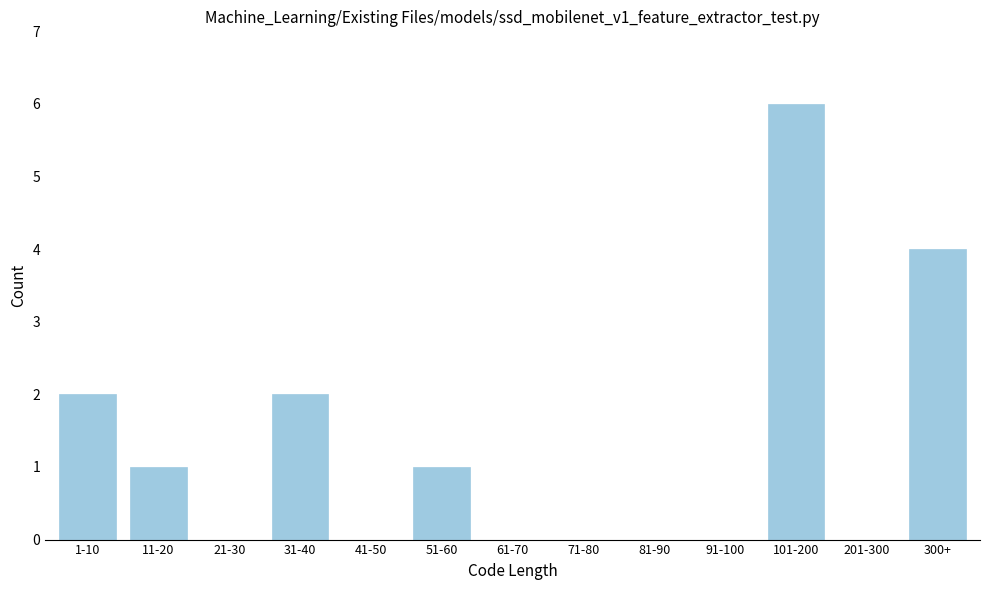

Reading left to right, list all the values displayed in this chart.

1-10=2	11-20=1	21-30=0	31-40=2	41-50=0	51-60=1	61-70=0	71-80=0	81-90=0	91-100=0	101-200=6	201-300=0	300+=4